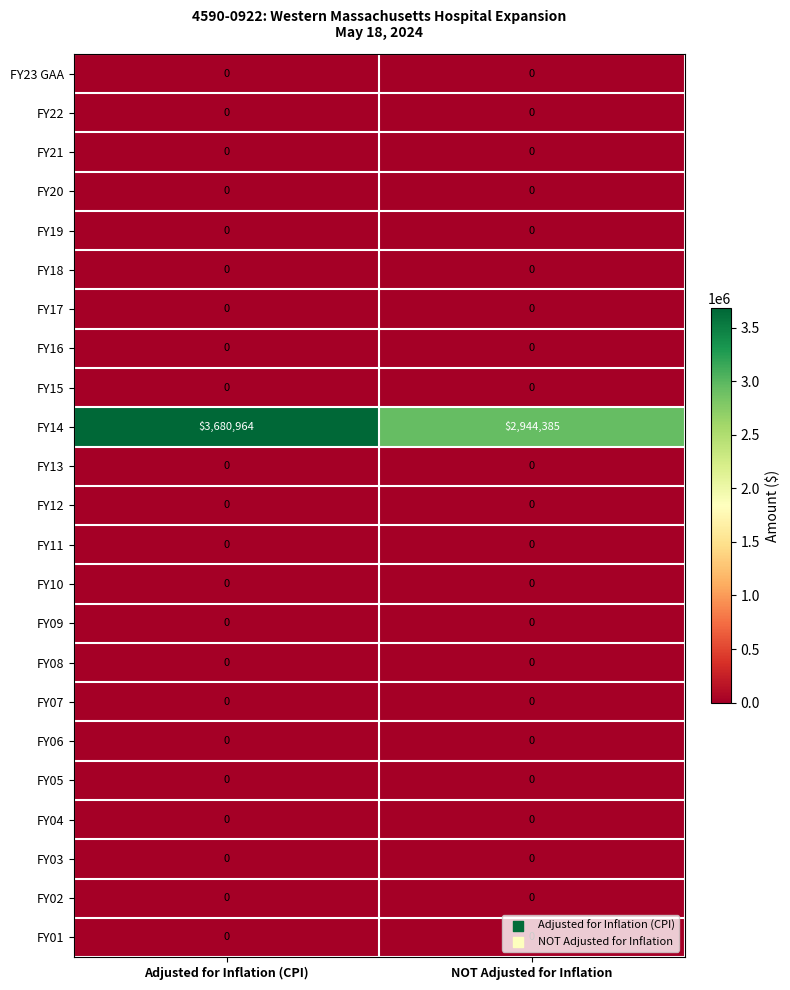

Which series has the largest range (max minus min)?

FY14